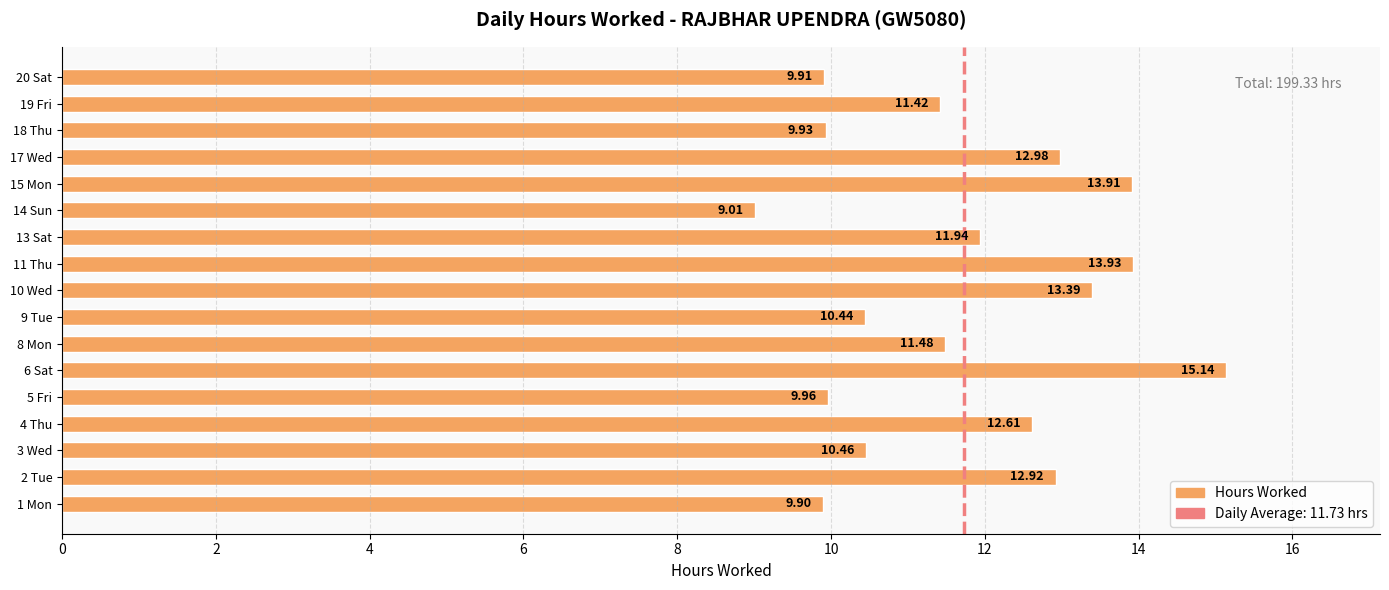

What is the difference between the values at 6 Sat and 5 Fri?

5.2